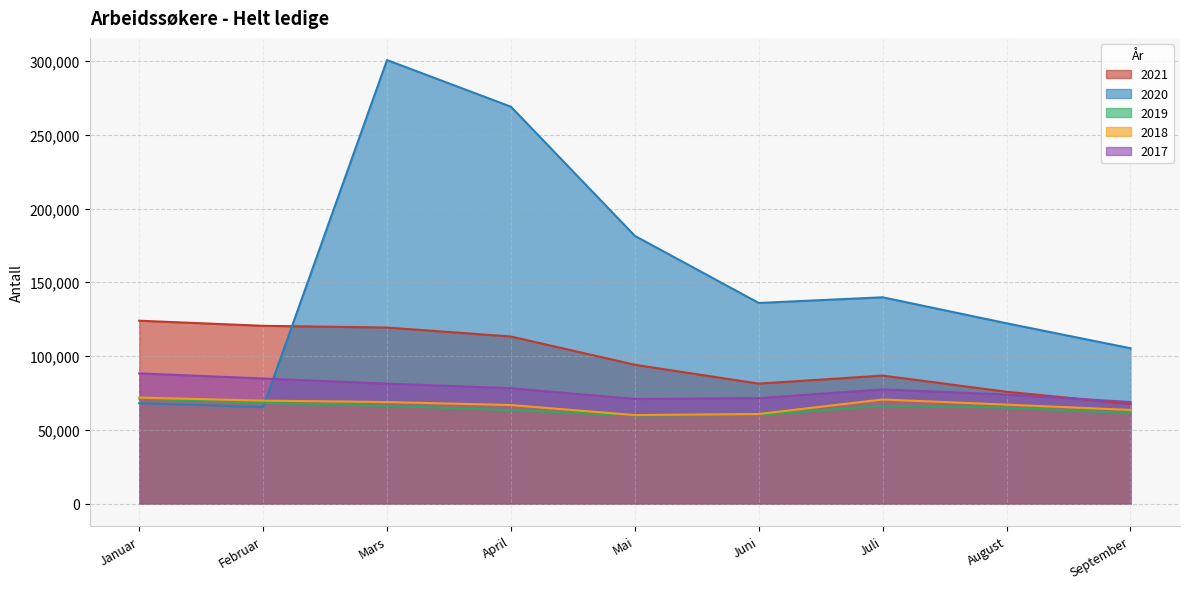

What is the label of the 3rd point from the right?

Juli